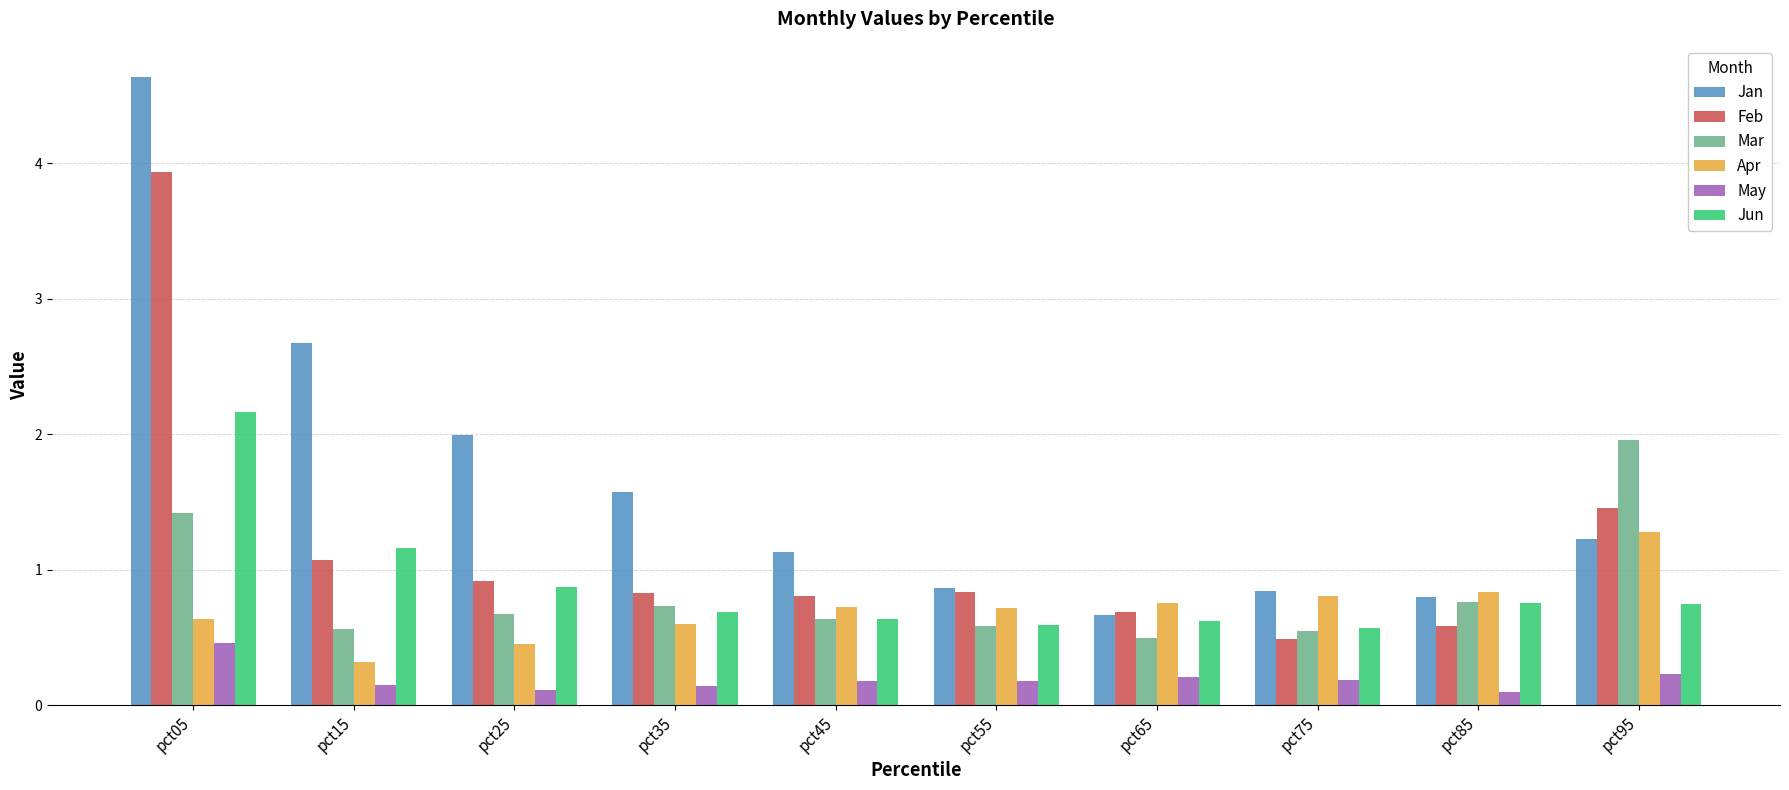

At which label does Jan reach its minimum?

pct65